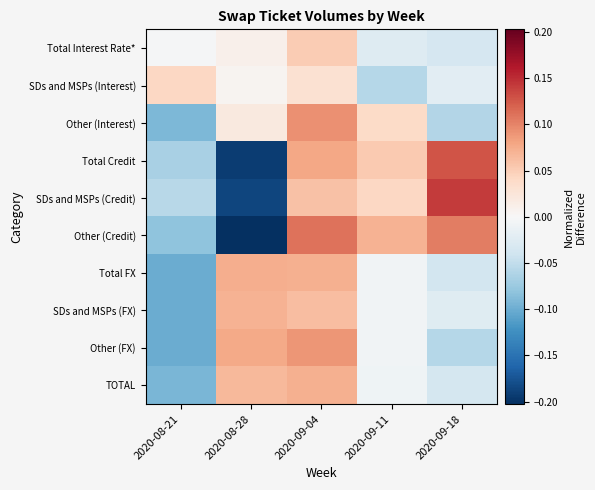

Reading left to right, transcribe all the data shown in this chart.

Total Interest Rate*: 2020-08-21=-0.0	2020-08-28=0.0	2020-09-04=0.1	2020-09-11=-0.0	2020-09-18=-0.0
SDs and MSPs (Interest): 2020-08-21=0.0	2020-08-28=0.0	2020-09-04=0.0	2020-09-11=-0.1	2020-09-18=-0.0
Other (Interest): 2020-08-21=-0.1	2020-08-28=0.0	2020-09-04=0.1	2020-09-11=0.0	2020-09-18=-0.1
Total Credit: 2020-08-21=-0.1	2020-08-28=-0.2	2020-09-04=0.1	2020-09-11=0.1	2020-09-18=0.1
SDs and MSPs (Credit): 2020-08-21=-0.1	2020-08-28=-0.2	2020-09-04=0.1	2020-09-11=0.0	2020-09-18=0.1
Other (Credit): 2020-08-21=-0.1	2020-08-28=-0.2	2020-09-04=0.1	2020-09-11=0.1	2020-09-18=0.1
Total FX: 2020-08-21=-0.1	2020-08-28=0.1	2020-09-04=0.1	2020-09-11=-0.0	2020-09-18=-0.0
SDs and MSPs (FX): 2020-08-21=-0.1	2020-08-28=0.1	2020-09-04=0.1	2020-09-11=-0.0	2020-09-18=-0.0
Other (FX): 2020-08-21=-0.1	2020-08-28=0.1	2020-09-04=0.1	2020-09-11=-0.0	2020-09-18=-0.1
TOTAL: 2020-08-21=-0.1	2020-08-28=0.1	2020-09-04=0.1	2020-09-11=-0.0	2020-09-18=-0.0